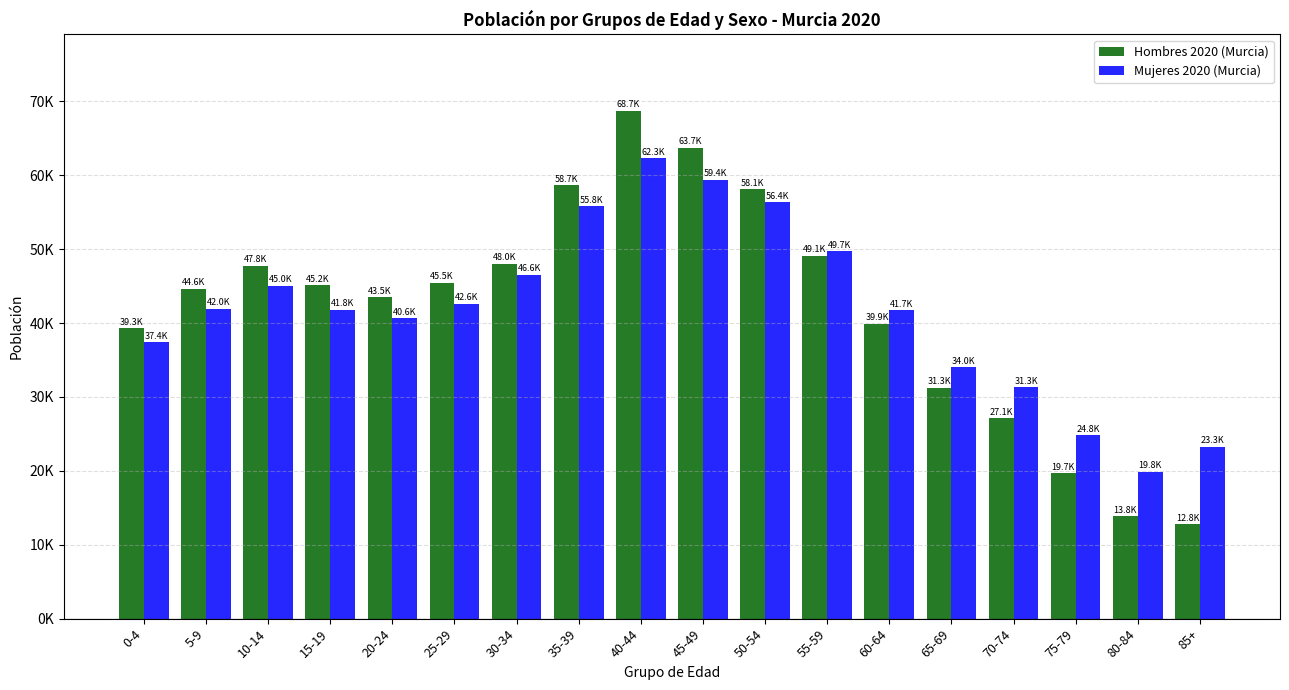

Which series has the largest range (max minus min)?

Hombres 2020 (Murcia)